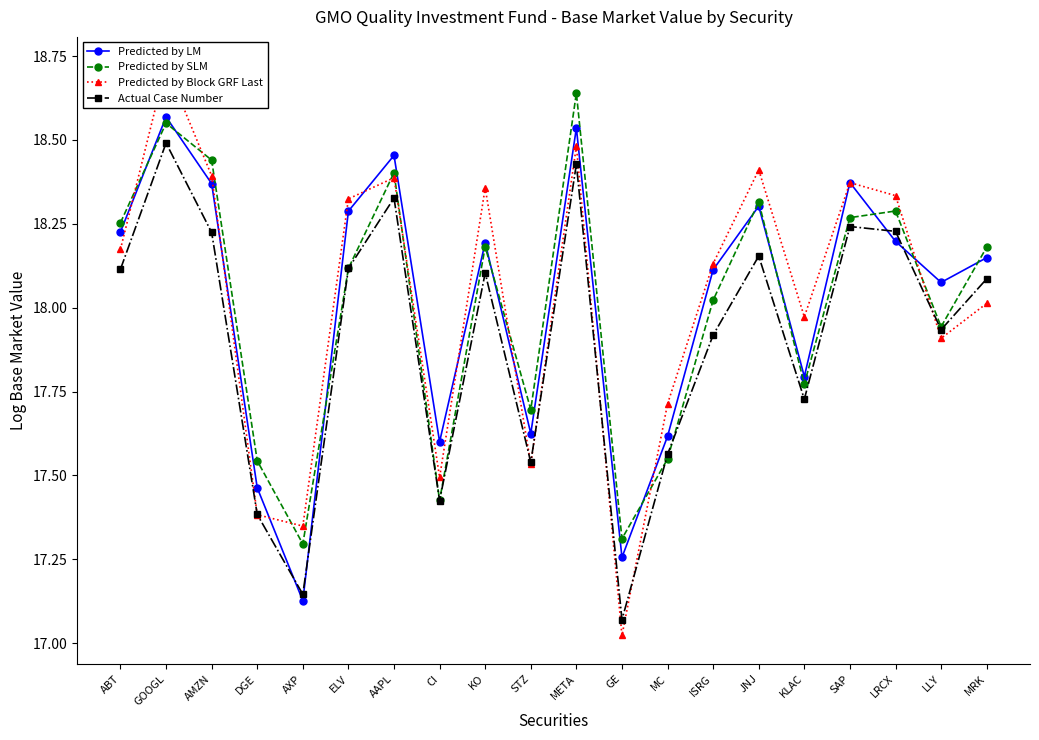

Rank the series at JNJ from highest to lowest value.

Predicted by Block GRF Last, Predicted by SLM, Predicted by LM, Actual Case Number